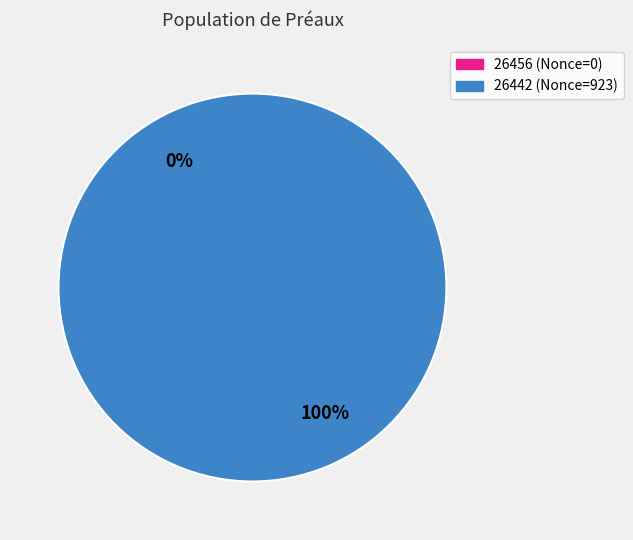

To the nearest percent, what portion does 26442 represent?

100%